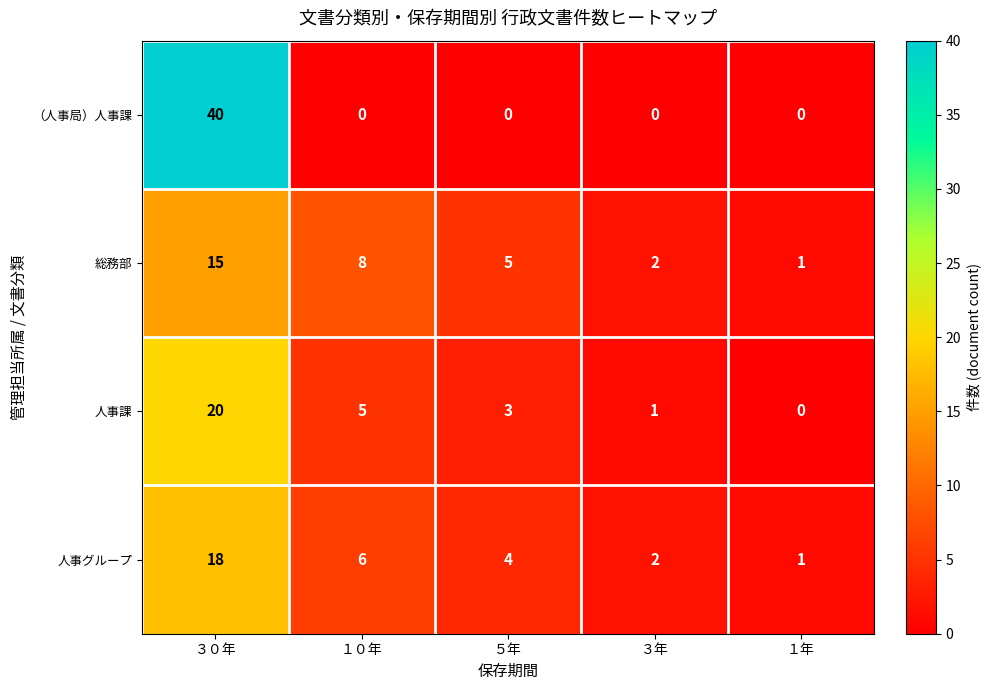

Rank the series at ５年 from lowest to highest value.

（人事局）人事課, 人事課, 人事グループ, 総務部